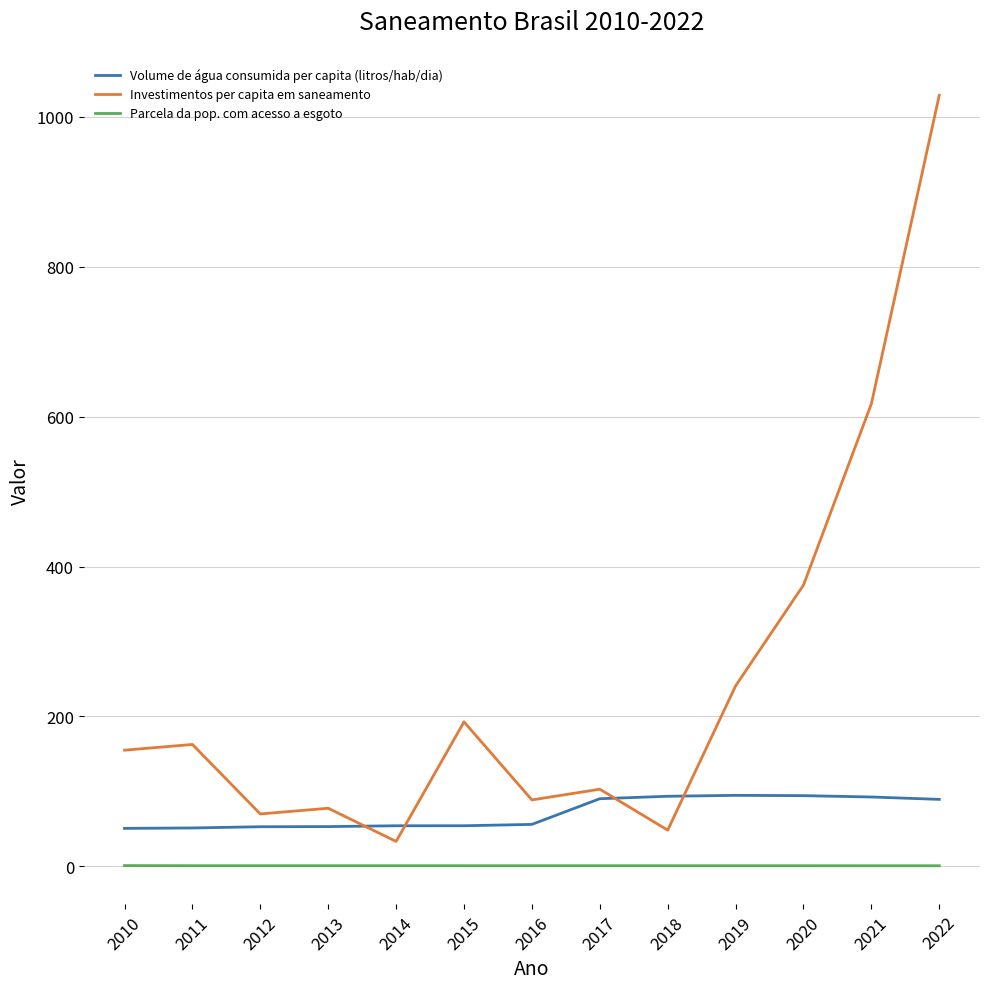

Which series has the largest total across all categories?

Investimentos per capita em saneamento